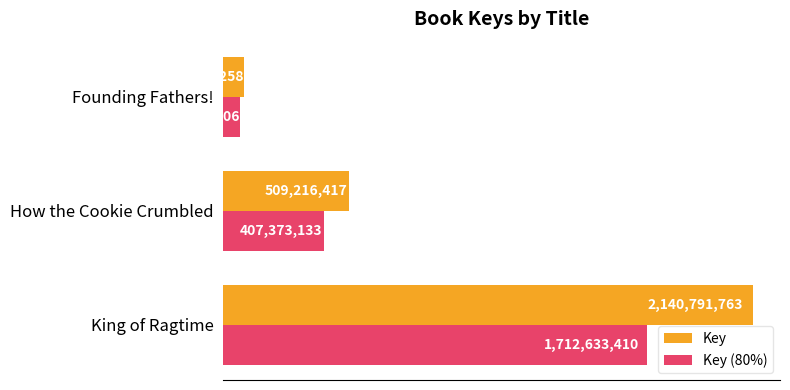

What are all the series names shown in the legend?

Key, Key (80%)